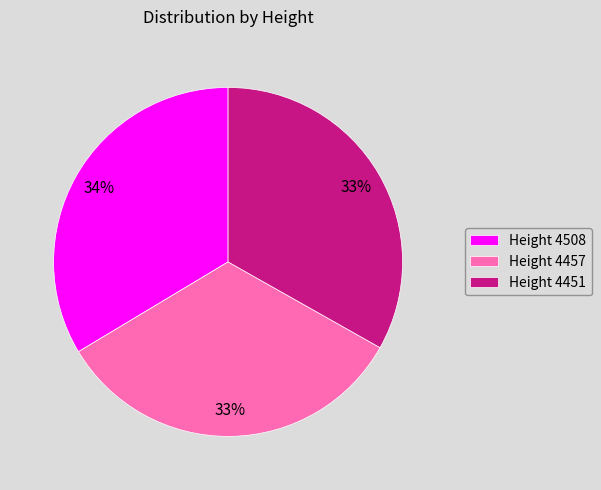

Is the sum of Height 4457 and Height 4508 greater than half?

Yes